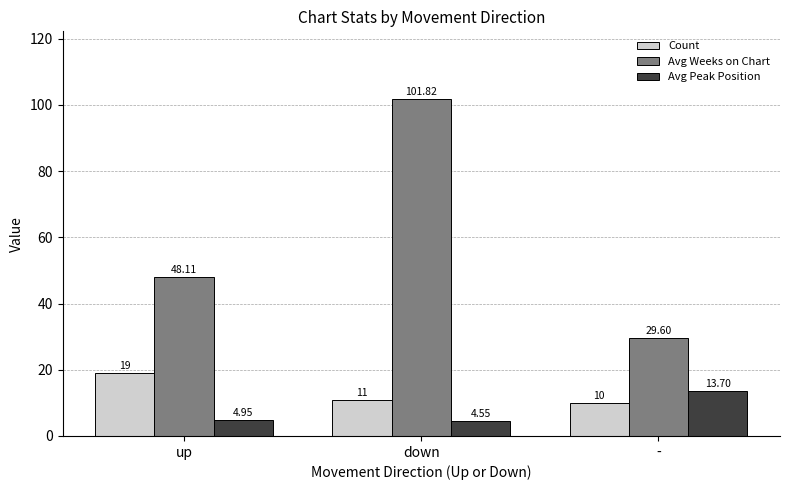

At -, list the series in order from smallest to largest.

Count, Avg Peak Position, Avg Weeks on Chart